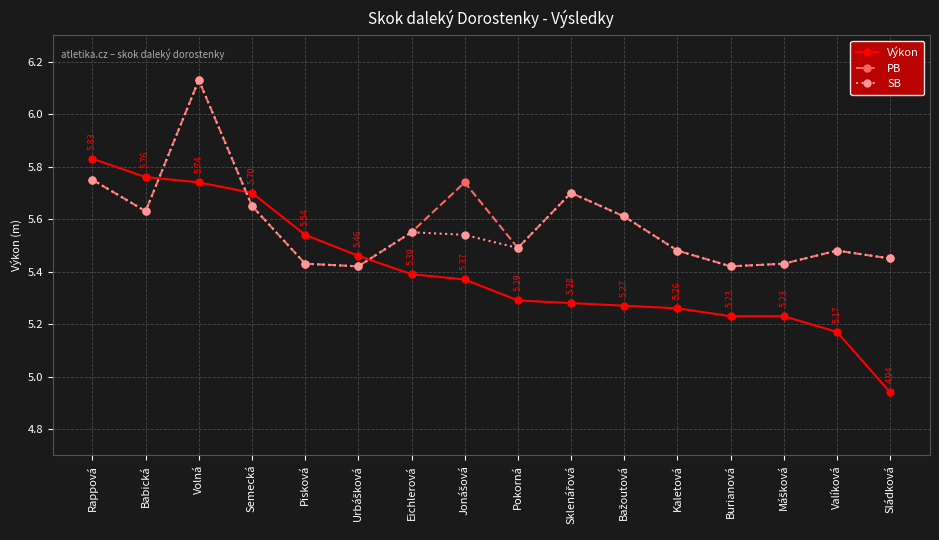

Where is the first local maximum for SB?

Volná